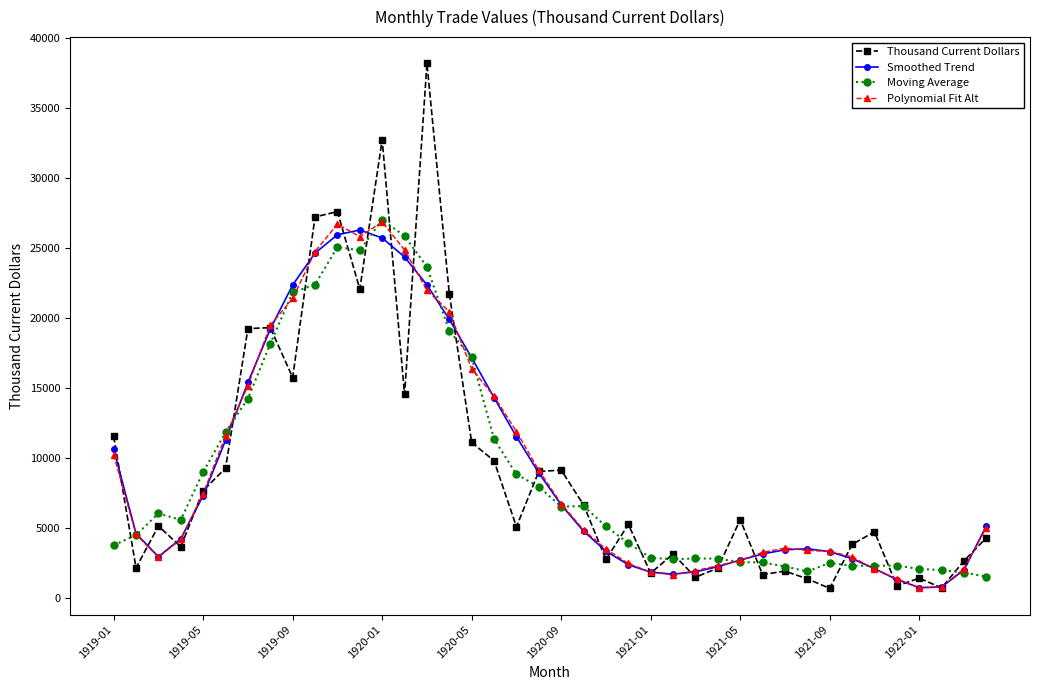

True or false: Moving Average and Thousand Current Dollars intersect in this chart.

True